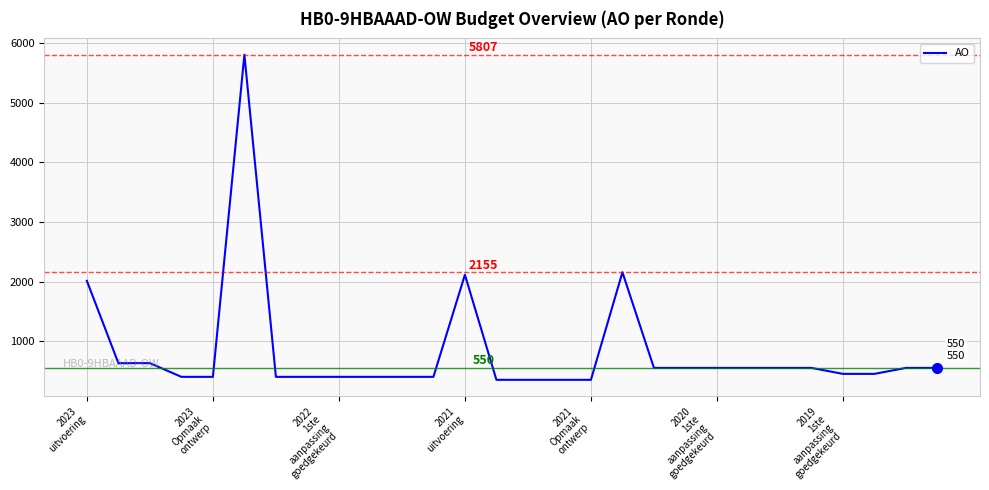

What is the smallest value displayed?

350